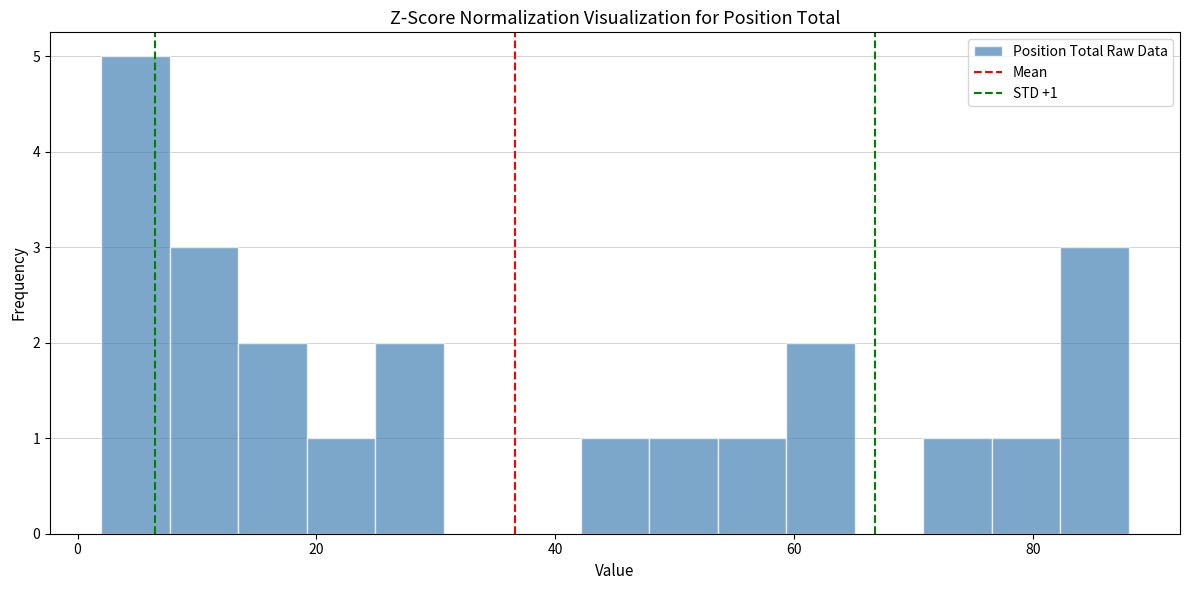

Around what value on the x-axis is the tallest bar? Give the approximate position of its centre, as read against the axis.

4